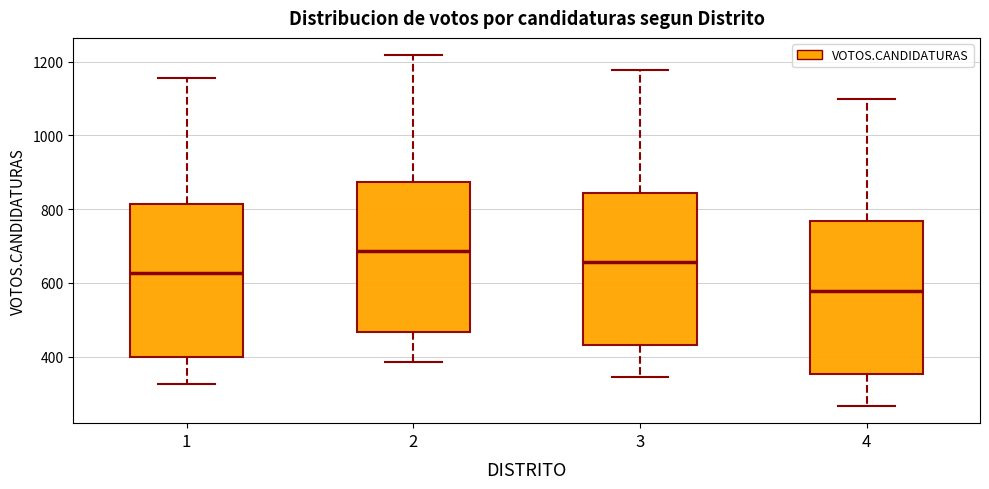

Which box has the lowest median line?

4